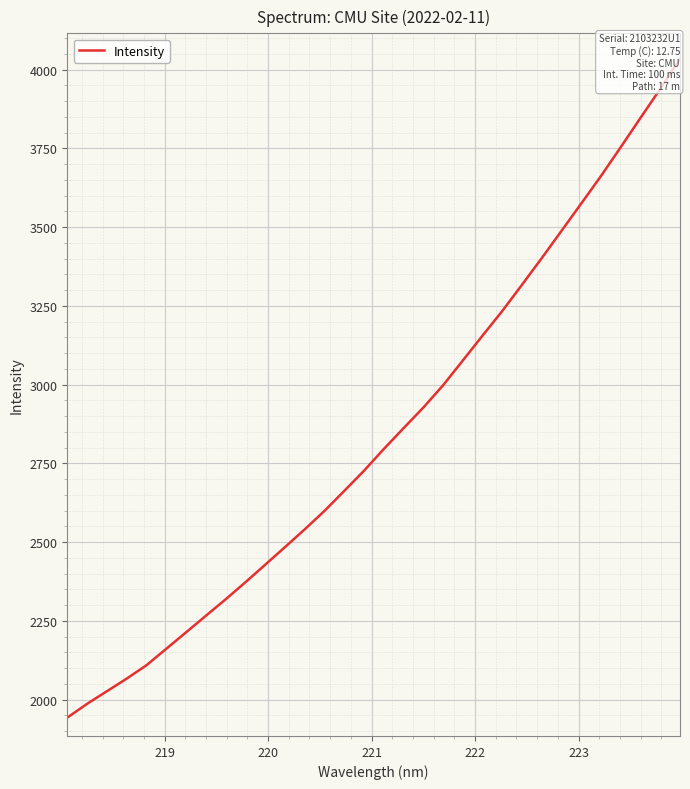

The value at 22 is 1743.2. True or false?

False